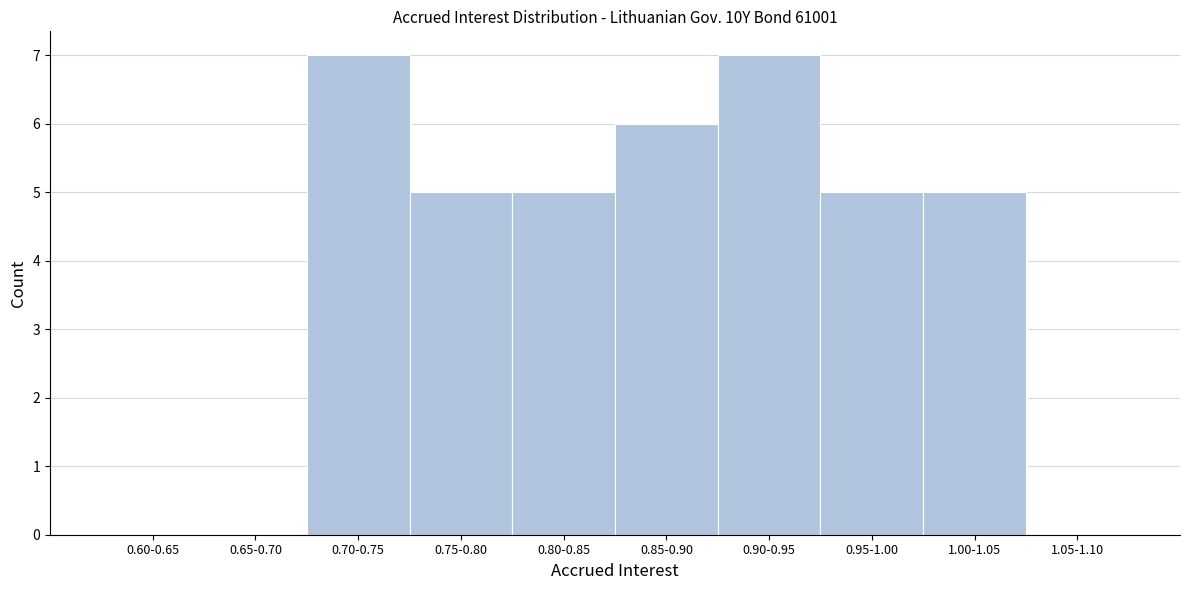

Reading left to right, what are all the values shown in this chart?

0.60-0.65=0	0.65-0.70=0	0.70-0.75=7	0.75-0.80=5	0.80-0.85=5	0.85-0.90=6	0.90-0.95=7	0.95-1.00=5	1.00-1.05=5	1.05-1.10=0